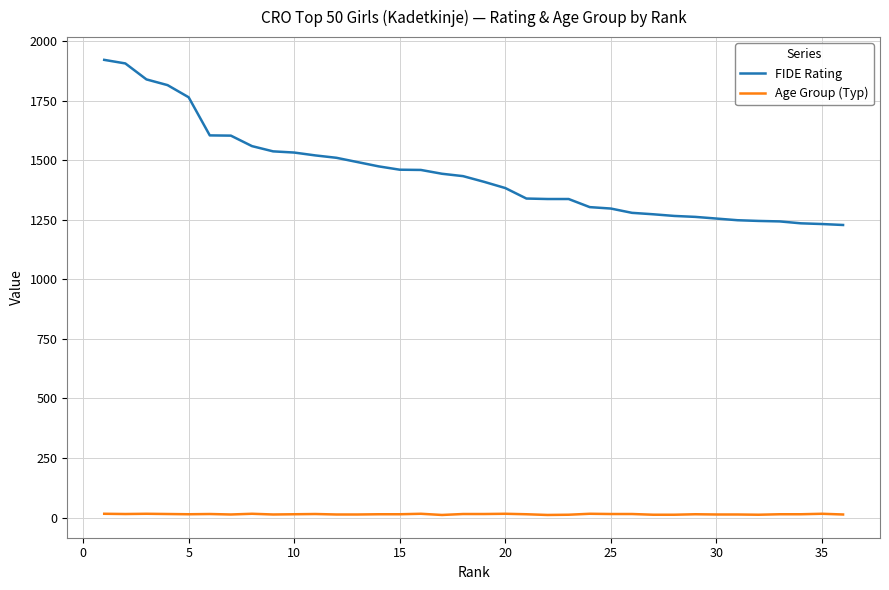

How many categories are shown in the chart?

36